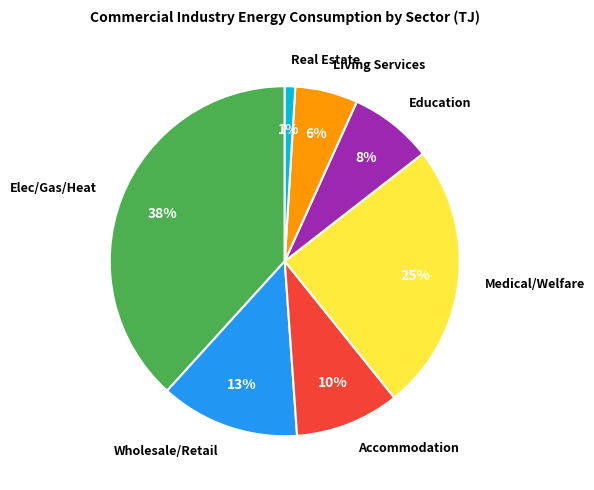

What is the smallest slice in the pie chart?

Real Estate